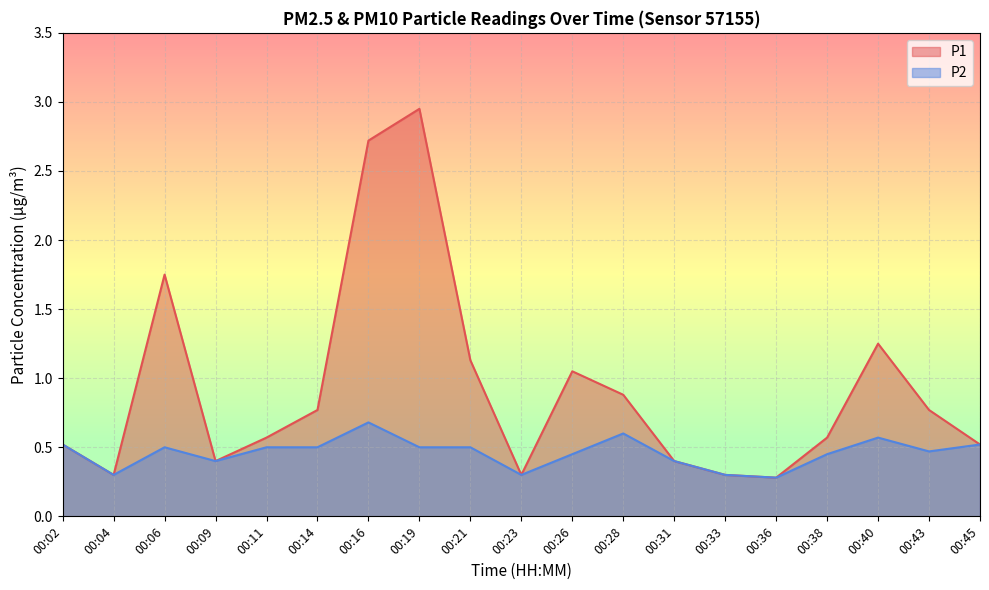

Where is the first local minimum for P1?

00:04